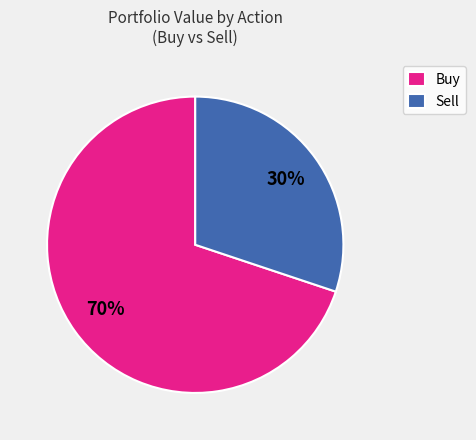

To the nearest percent, what is the difference between the largest and smallest slice percentages?

40%